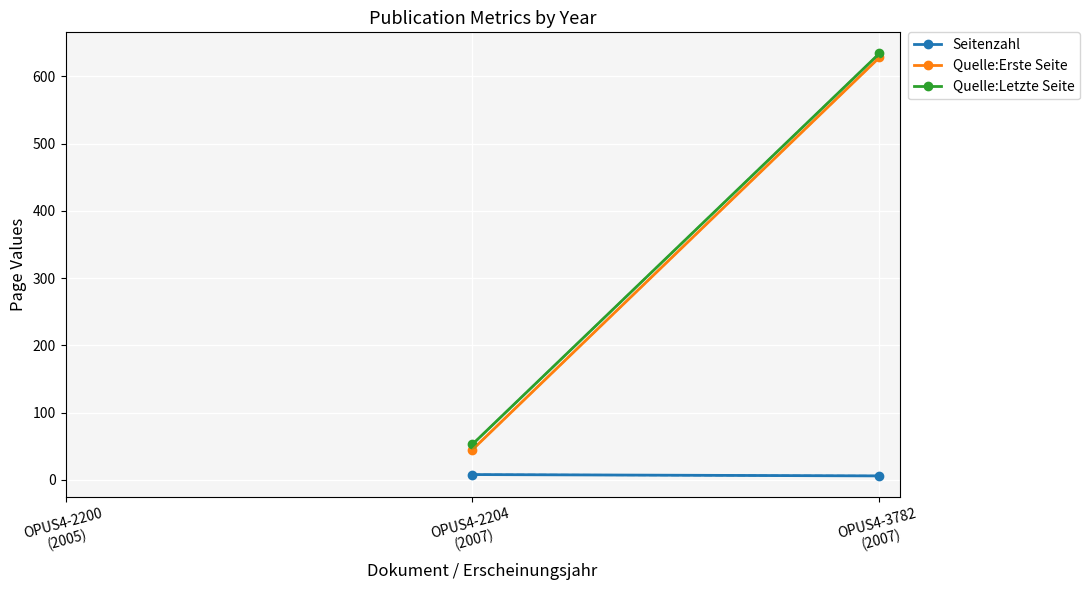

What is the sum of the Quelle:Erste Seite values at OPUS4-3782
(2007) and OPUS4-2204
(2007)?

673.0